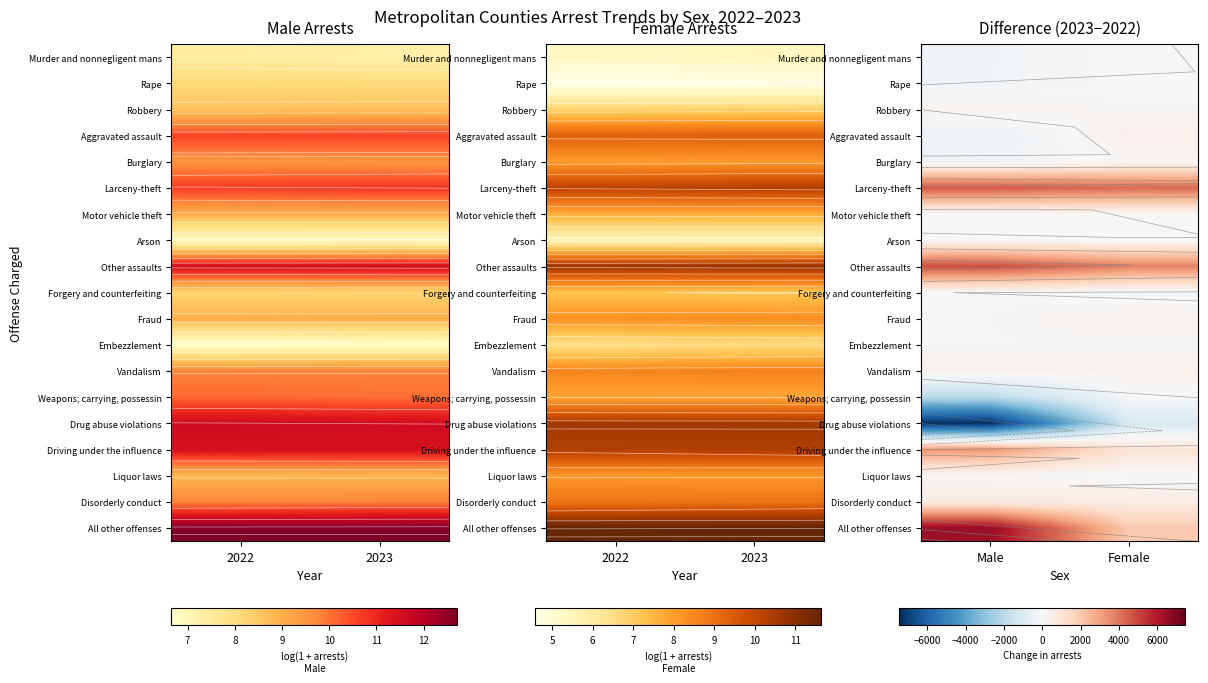

The value of Embezzlement at Male is 27. True or false?

False